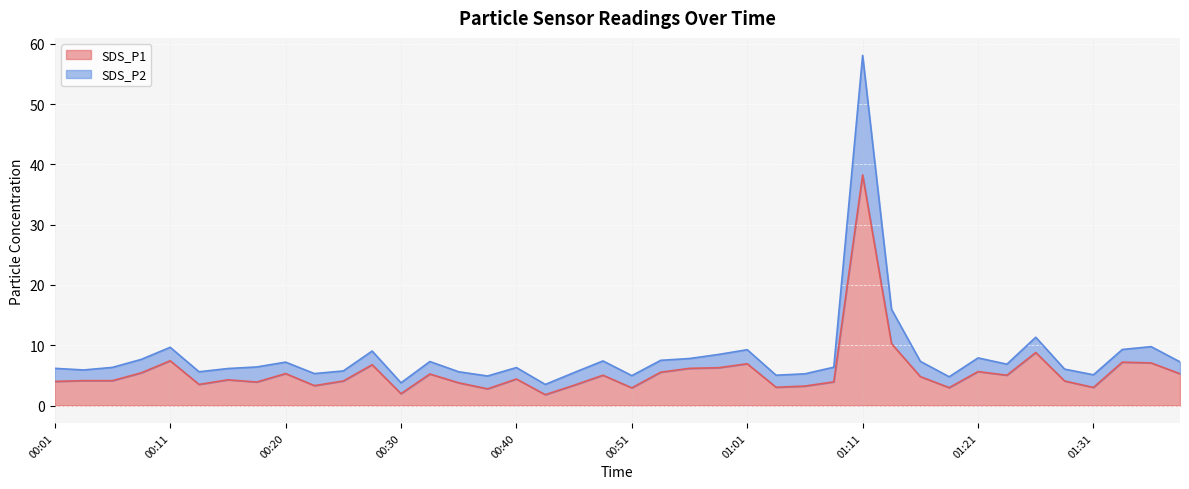

Rank the categories by SDS_P2 value from highest to lowest.

01:11, 01:13, 01:26, 01:36, 00:11, 01:33, 01:01, 00:28, 00:58, 01:21, 00:56, 00:08, 00:53, 00:48, 01:16, 00:33, 01:38, 00:20, 01:23, 00:18, 01:08, 00:05, 00:40, 00:01, 00:15, 01:28, 00:03, 00:25, 00:13, 00:35, 00:45, 00:23, 01:06, 01:31, 01:03, 00:51, 00:38, 01:18, 00:30, 00:43